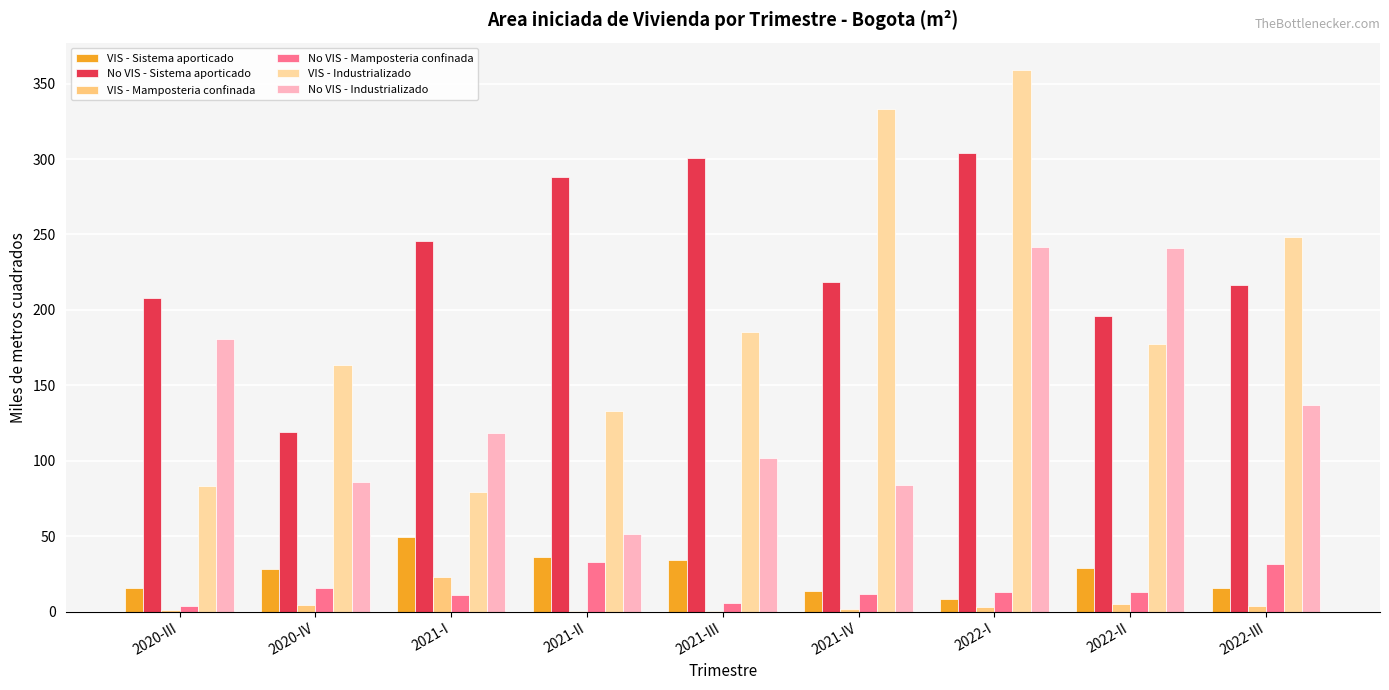

Is it true that VIS - Mamposteria confinada equals 1.9 at 2021-IV?

True